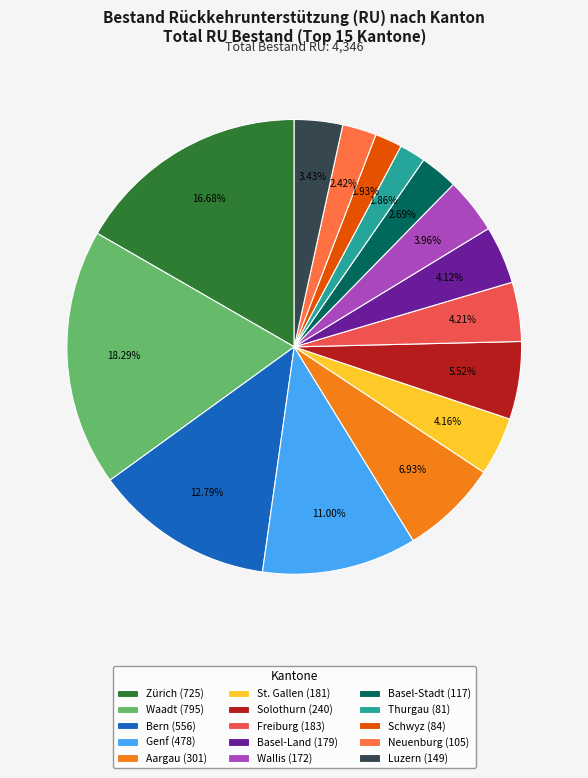

To the nearest percent, what portion does Genf represent?

11%